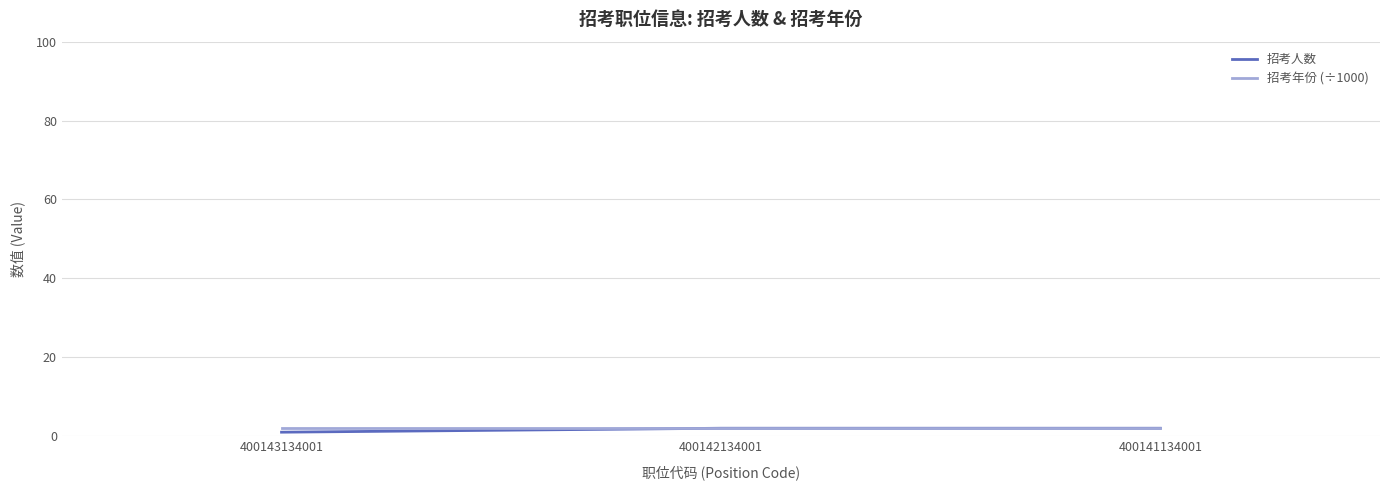

Where is 招考人数 nearest to the value 1?

400143134001